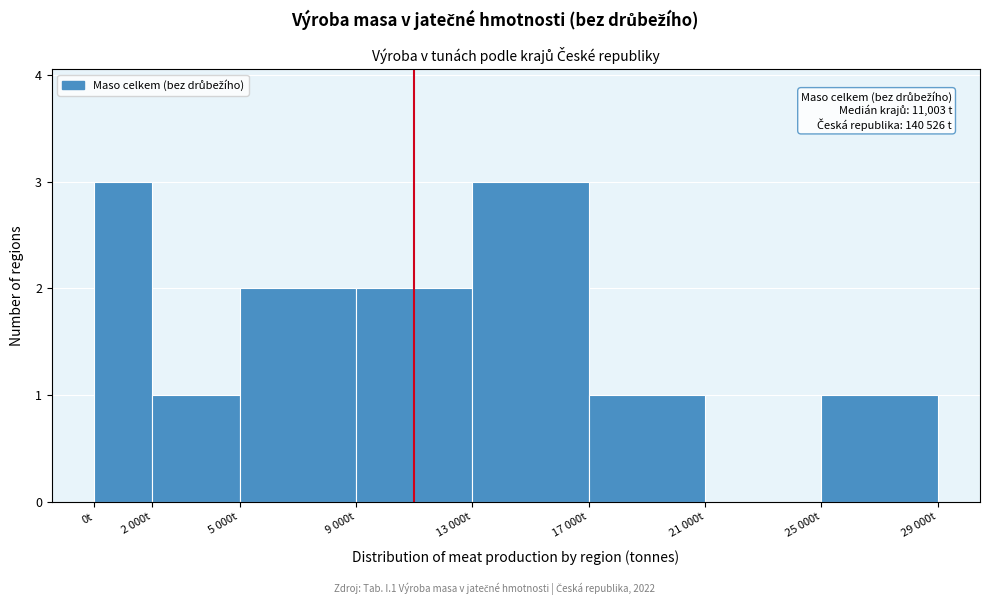

Reading left to right, what are all the values shown in this chart?

0t=3	2 000t=1	5 000t=2	9 000t=2	13 000t=3	17 000t=1	21 000t=0	25 000t=1